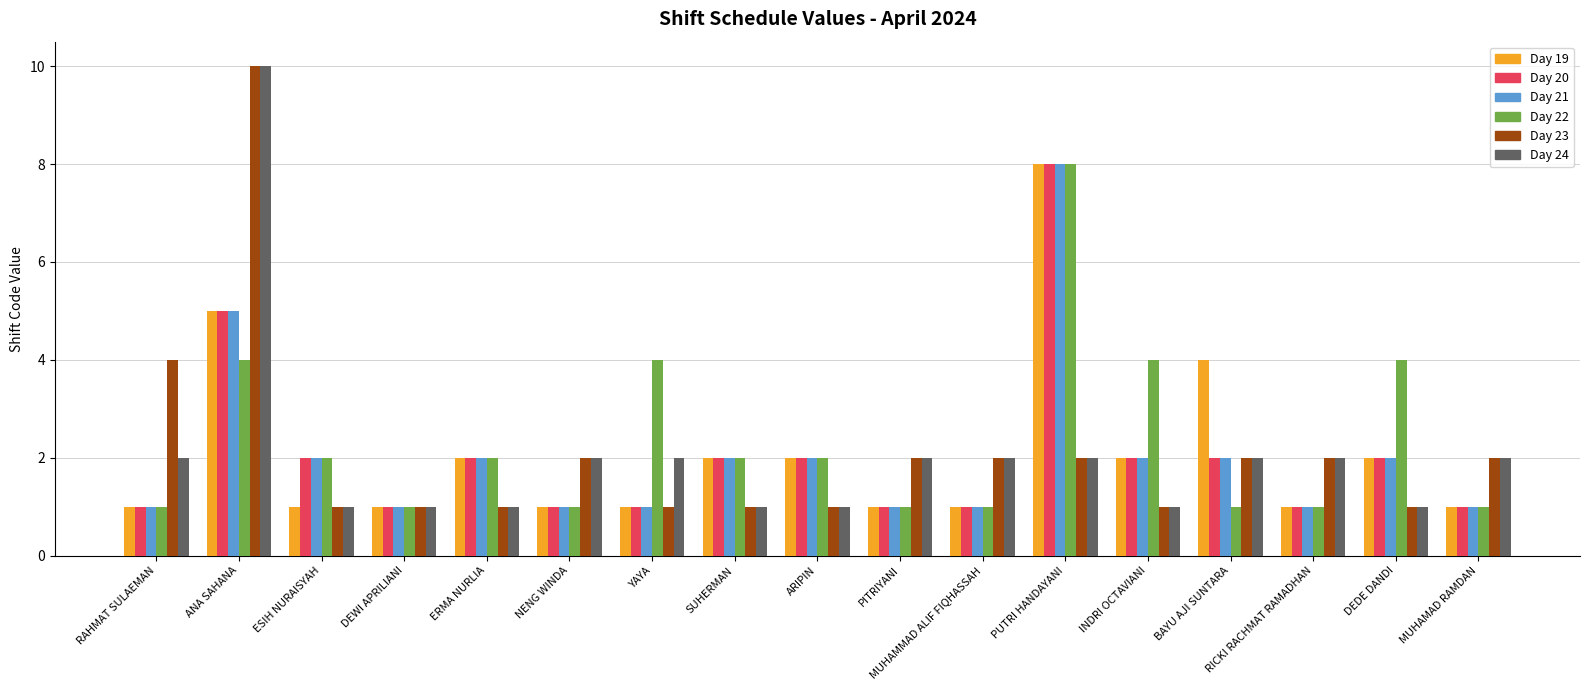

What are all the series names shown in the legend?

Day 19, Day 20, Day 21, Day 22, Day 23, Day 24